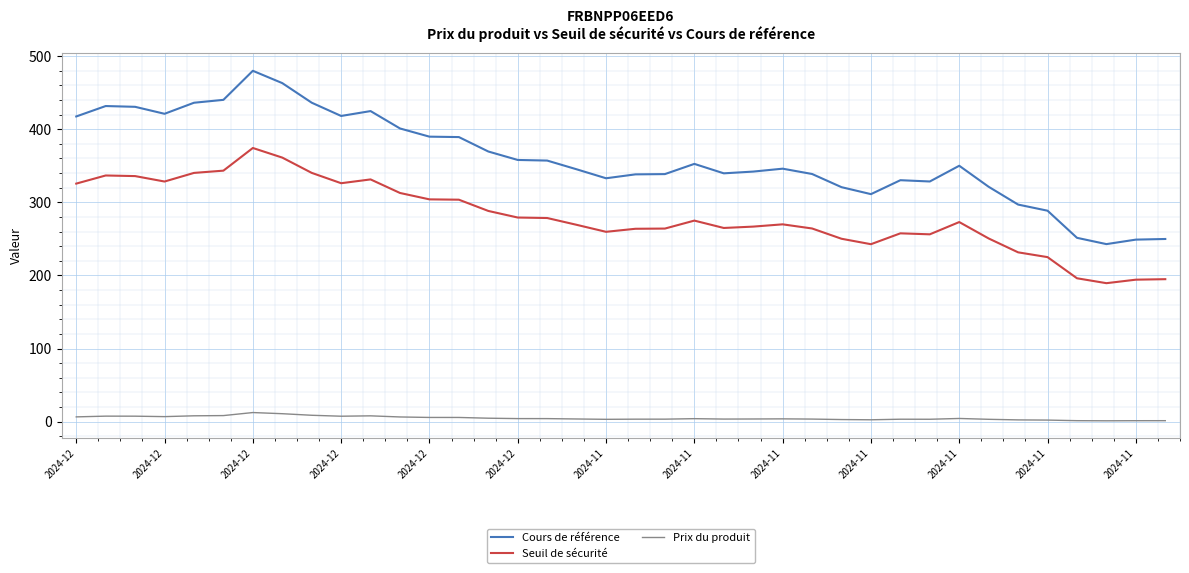

Does the chart display data point markers on the line(s)?

No